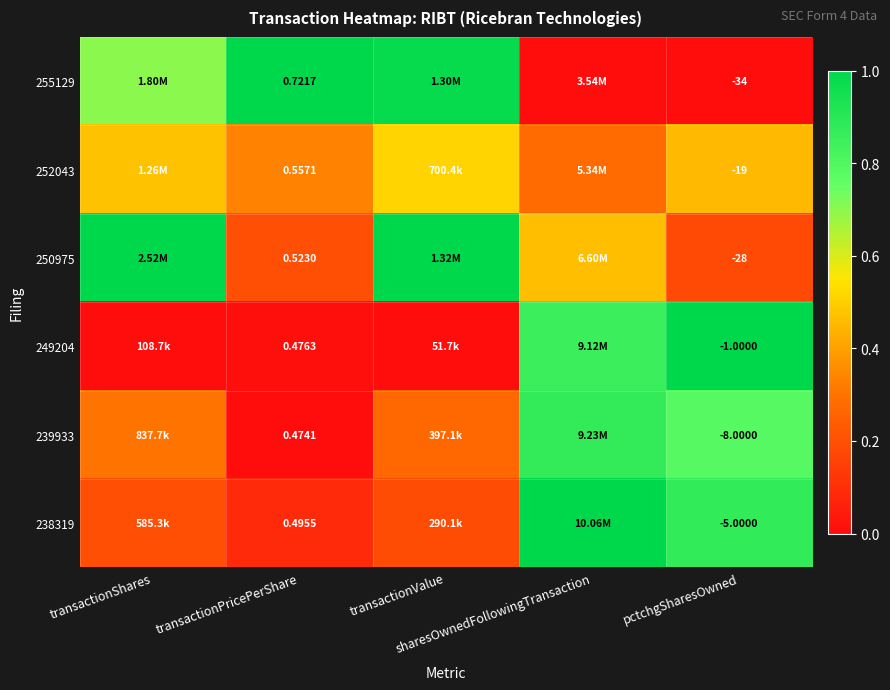

At which label is 252043 closest to 0?

sharesOwnedFollowingTransaction